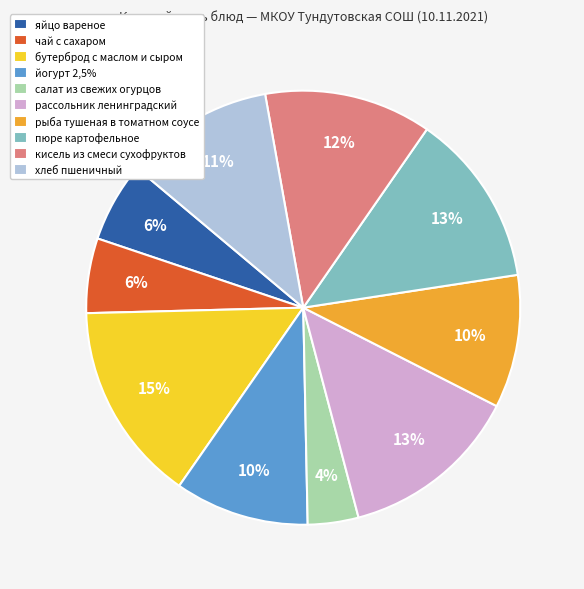

Which category has the biggest portion of the pie?

бутерброд с маслом и сыром